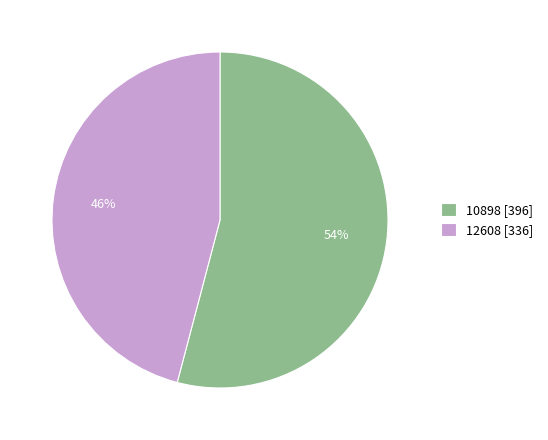

What is the ratio of the value at 10898 to the value at 12608?

1.2